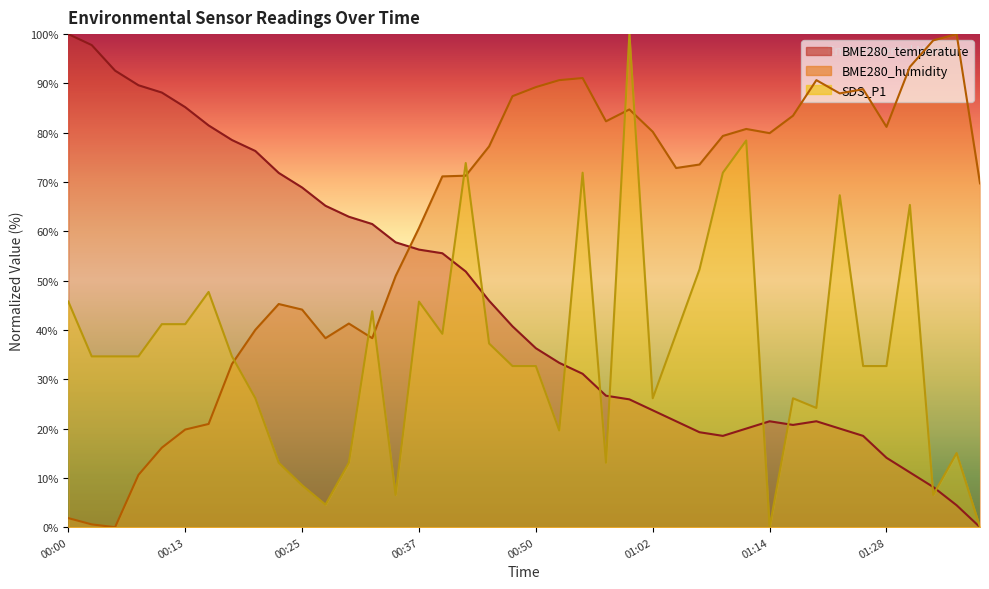

At how many categories does at least one series exceed 38?

40